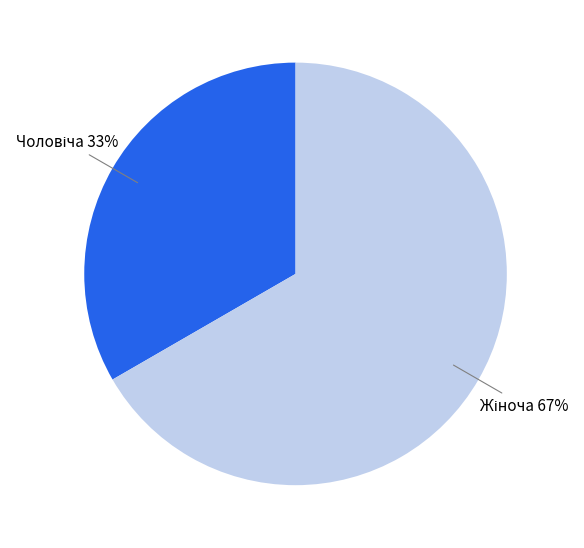

To the nearest percent, what is the average slice percentage?

50%